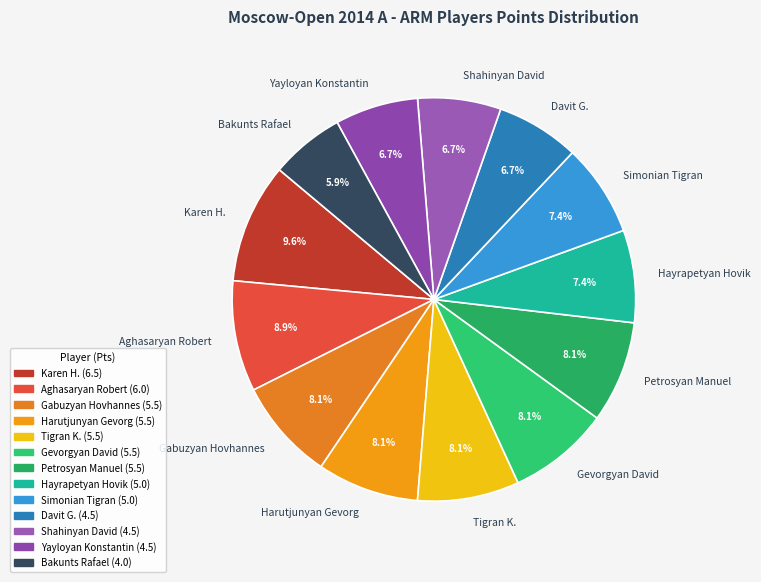

What is the ratio of the value at Yayloyan Konstantin to the value at Harutjunyan Gevorg?

0.8